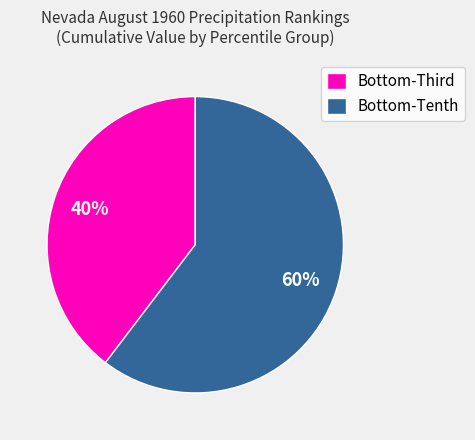

To the nearest percent, what is the average slice percentage?

50%